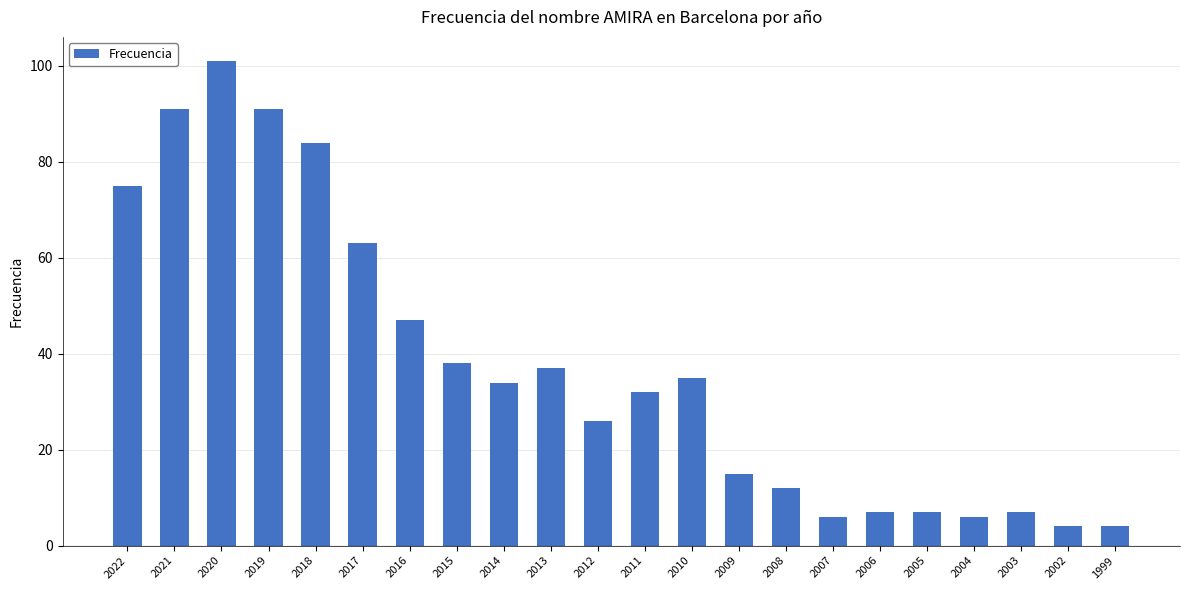

What is the sum of the values at 2017 and 2014?

97